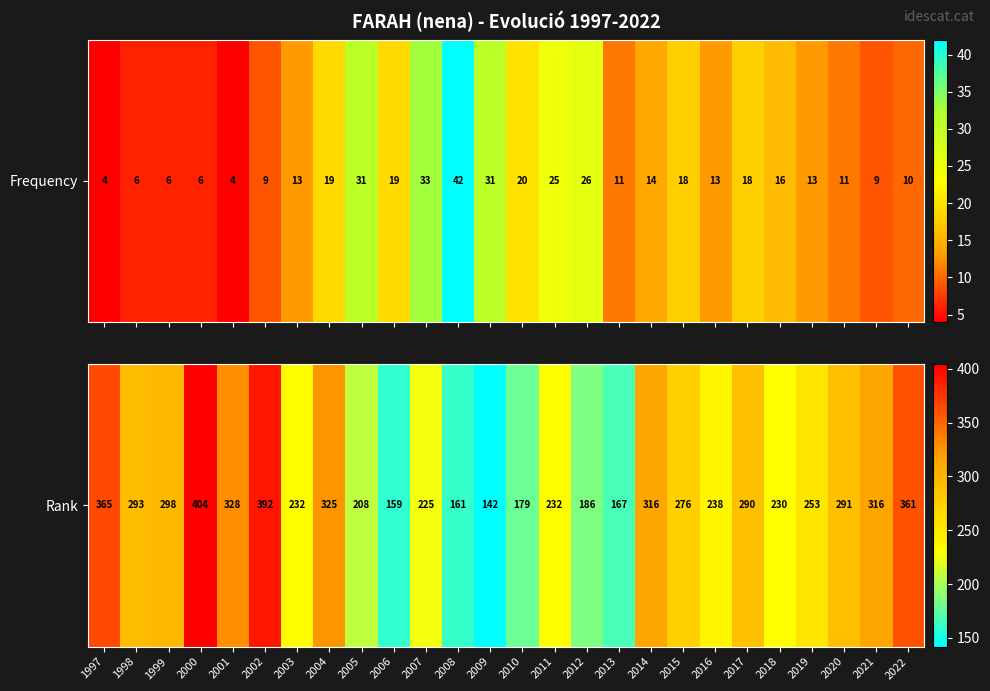

The chart shows a value of 581 at 1997. True or false?

False